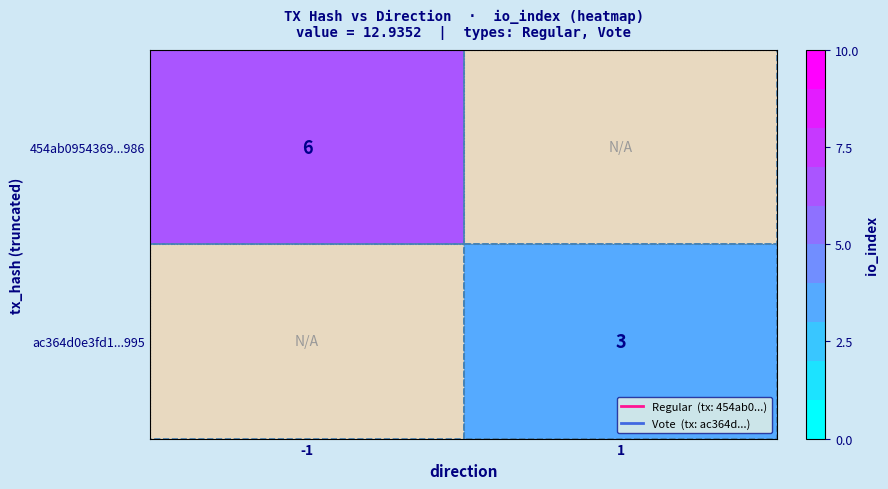

Is the value of 454ab0954369...986 at 1 greater than the value of ac364d0e3fd1...995 at -1?

No